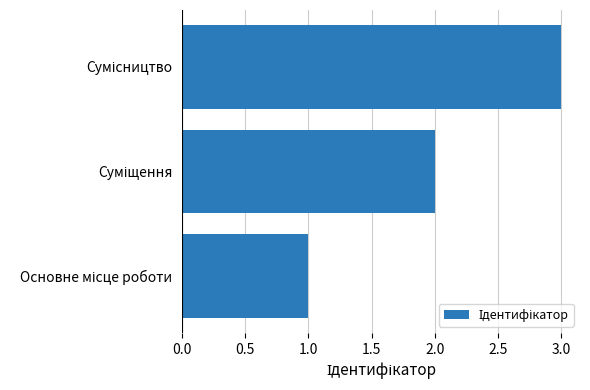

What is the sum of all values?

6